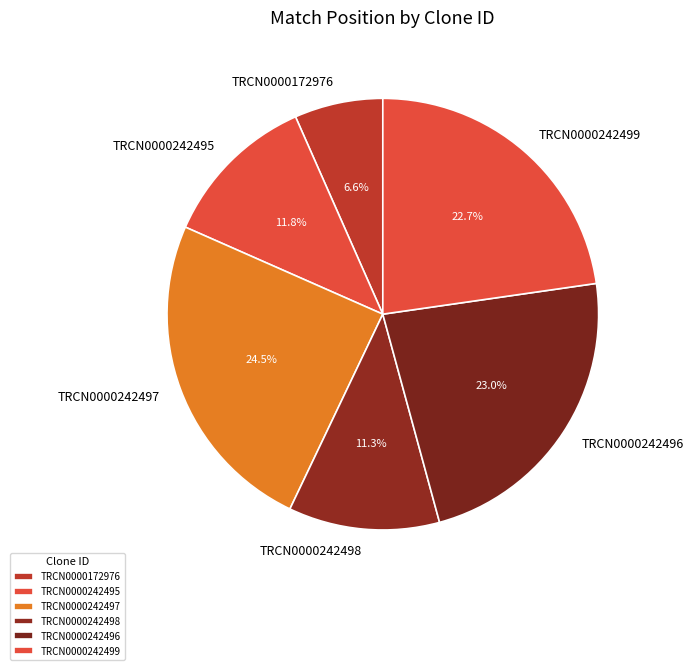

Do TRCN0000242498 and TRCN0000242495 together represent more than half of the pie?

No